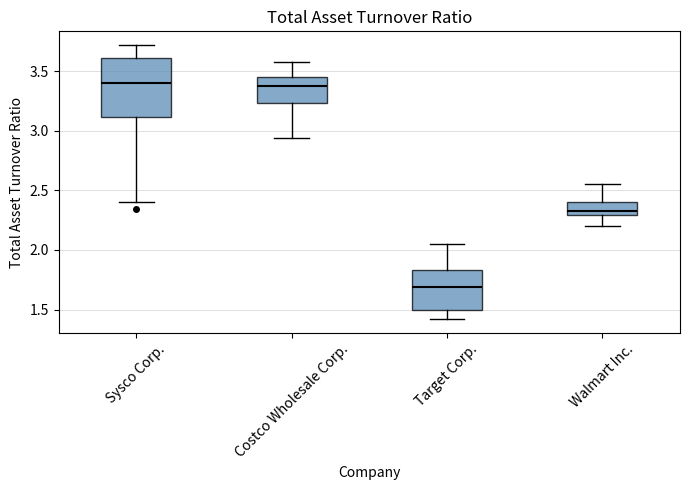

Reading left to right, transcribe this box plot: for each box, give where its median line is, the range the box spans, and where its two whiskers end, as read against the y-axis. The values are not printed on the chart, so give them approximately, as read against the axis.

Sysco Corp.: median 3.40, box 3.10 to 3.60, whiskers 2.40 to 3.70
Costco Wholesale Corp.: median 3.40, box 3.25 to 3.45, whiskers 2.95 to 3.60
Target Corp.: median 1.70, box 1.50 to 1.85, whiskers 1.40 to 2.05
Walmart Inc.: median 2.35, box 2.30 to 2.40, whiskers 2.20 to 2.55